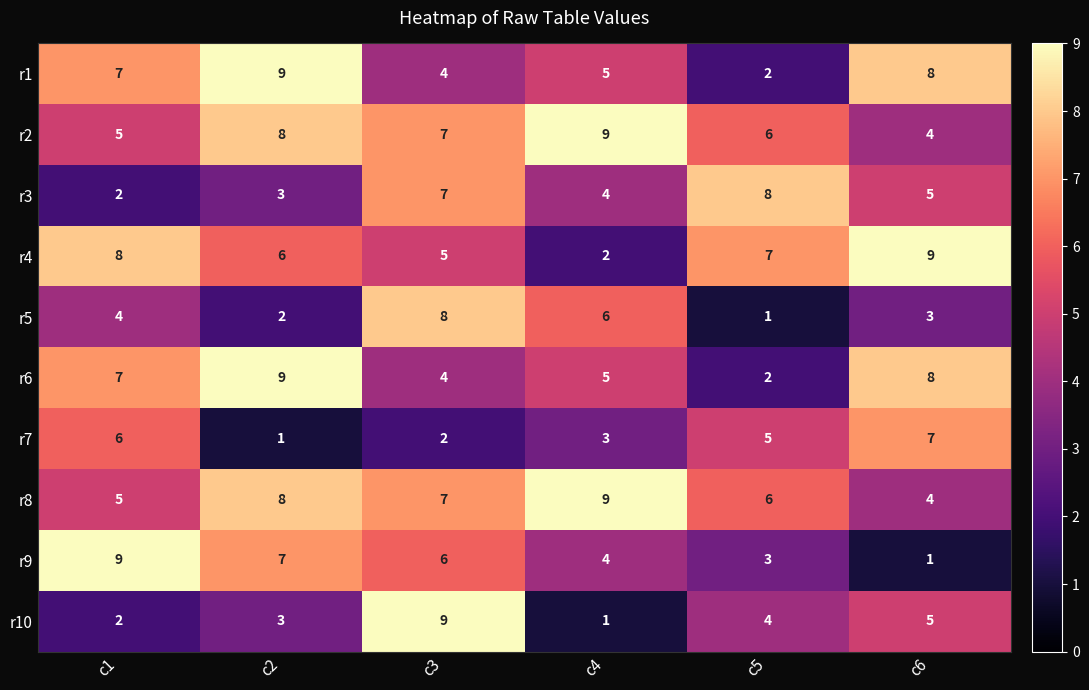

List the labels in order of r2 value, largest first.

c4, c2, c3, c5, c1, c6